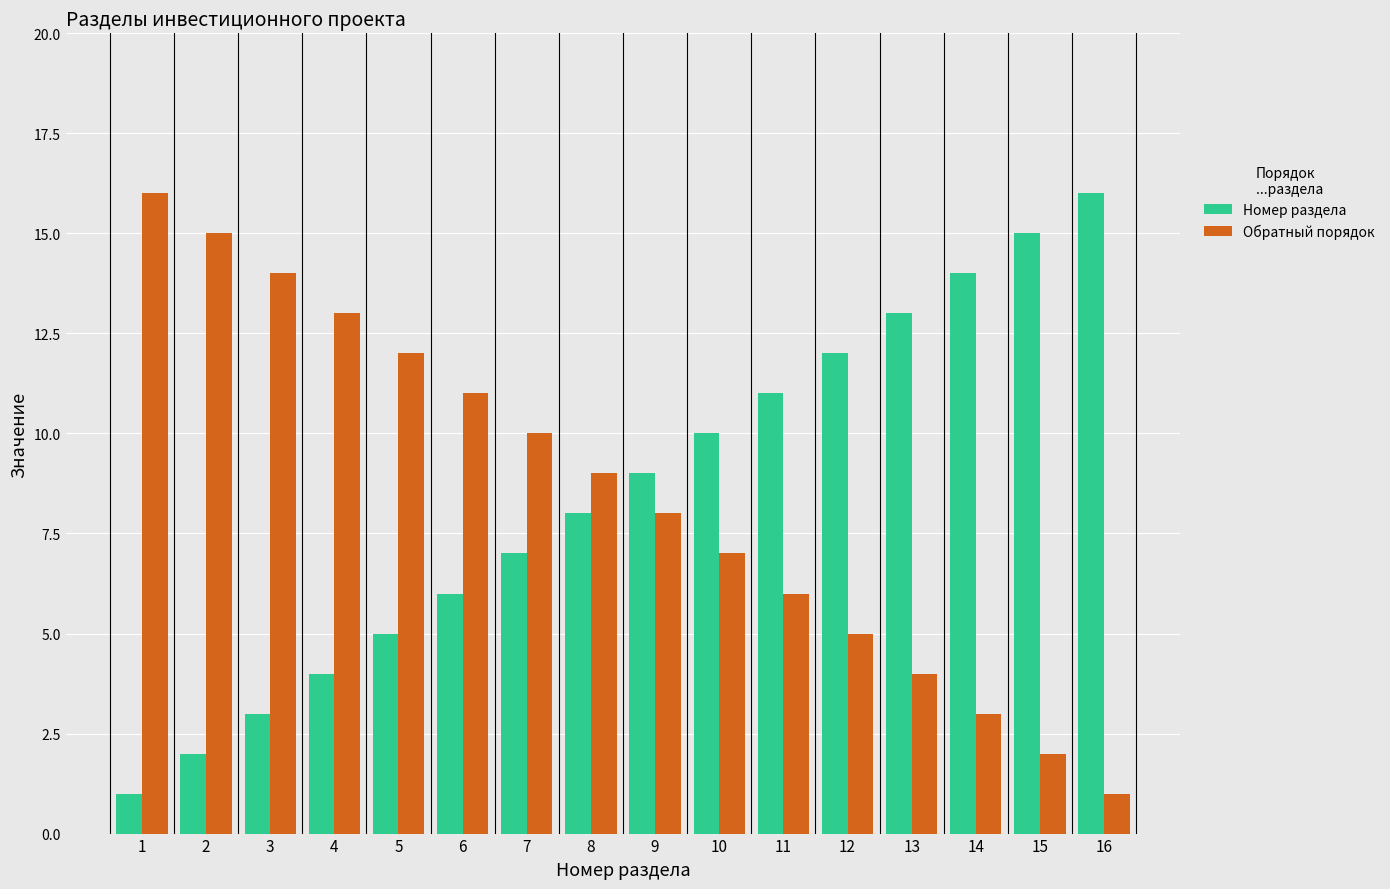

Where does the Обратный порядок series first go above 9?

1